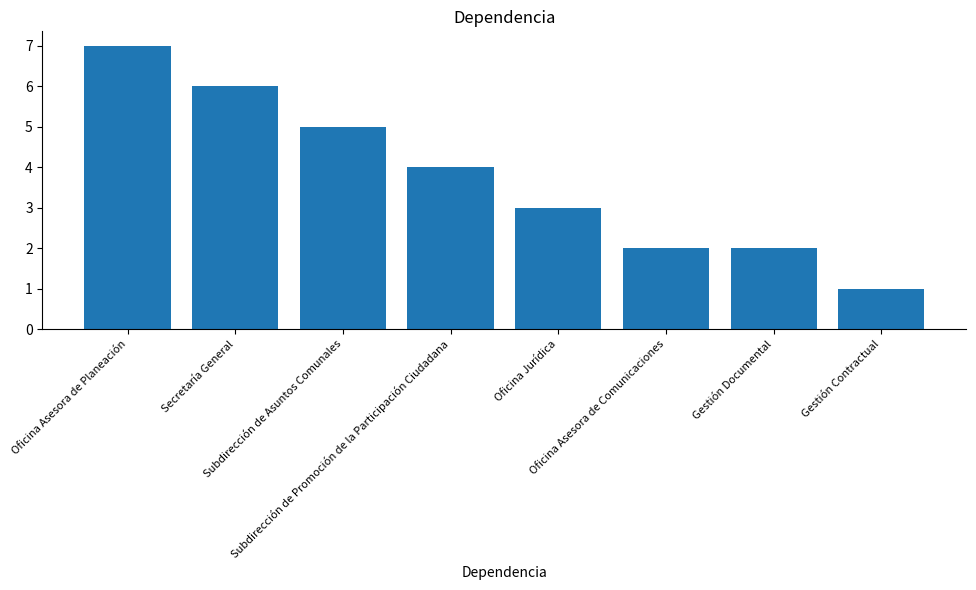

The chart shows a value of 2 at Oficina Jurídica. True or false?

False